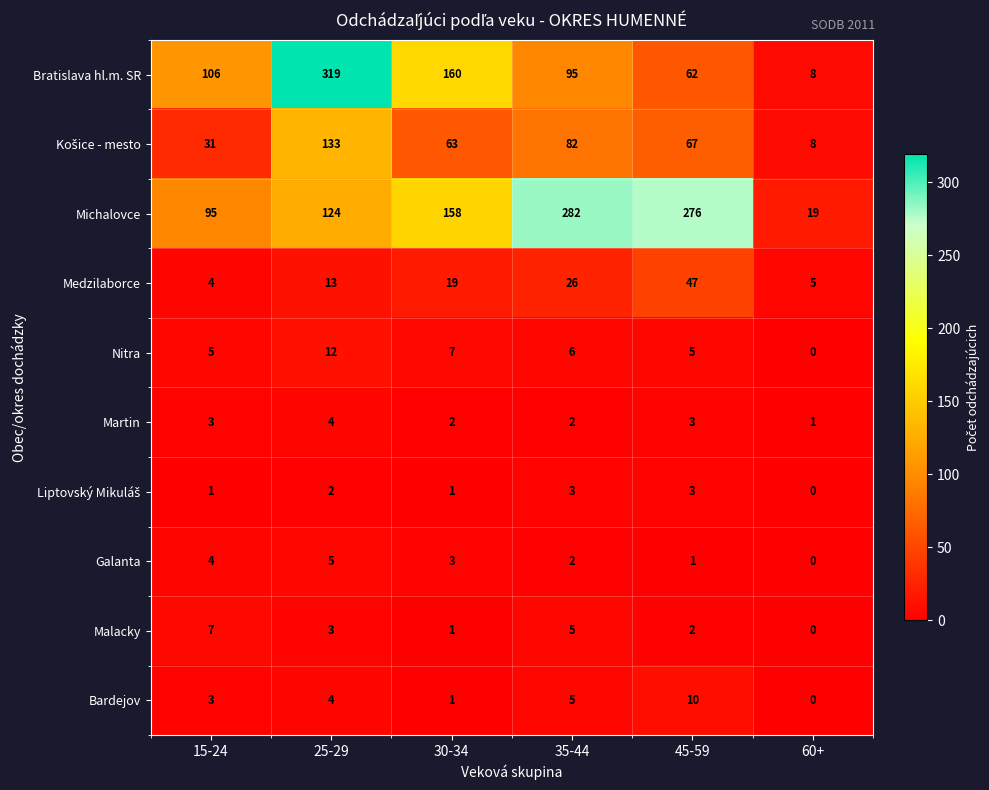

Is it true that Michalovce equals 276 at 45-59?

True